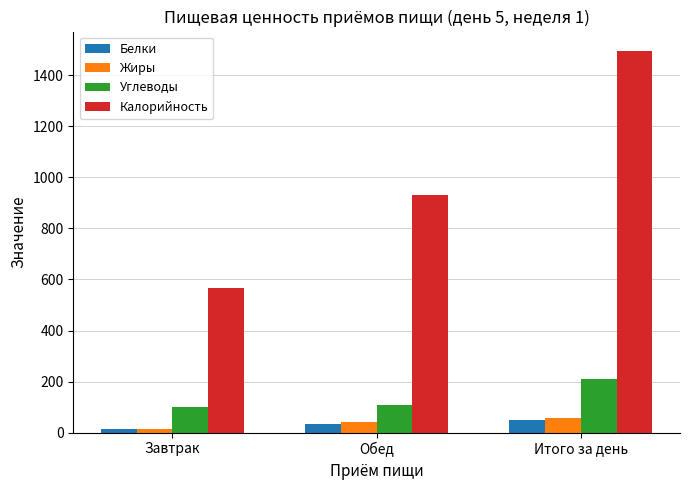

What is the label of the 3rd bar from the right?

Завтрак